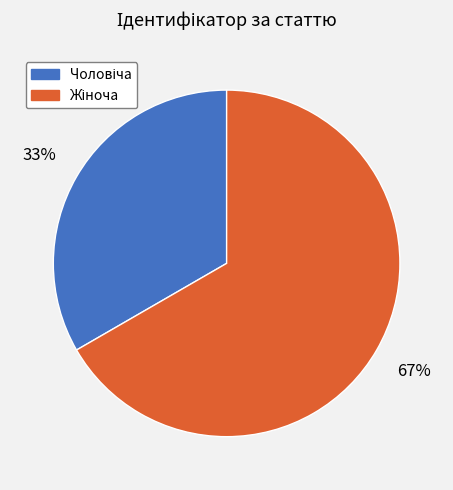

To the nearest percent, what is the average slice percentage?

50%